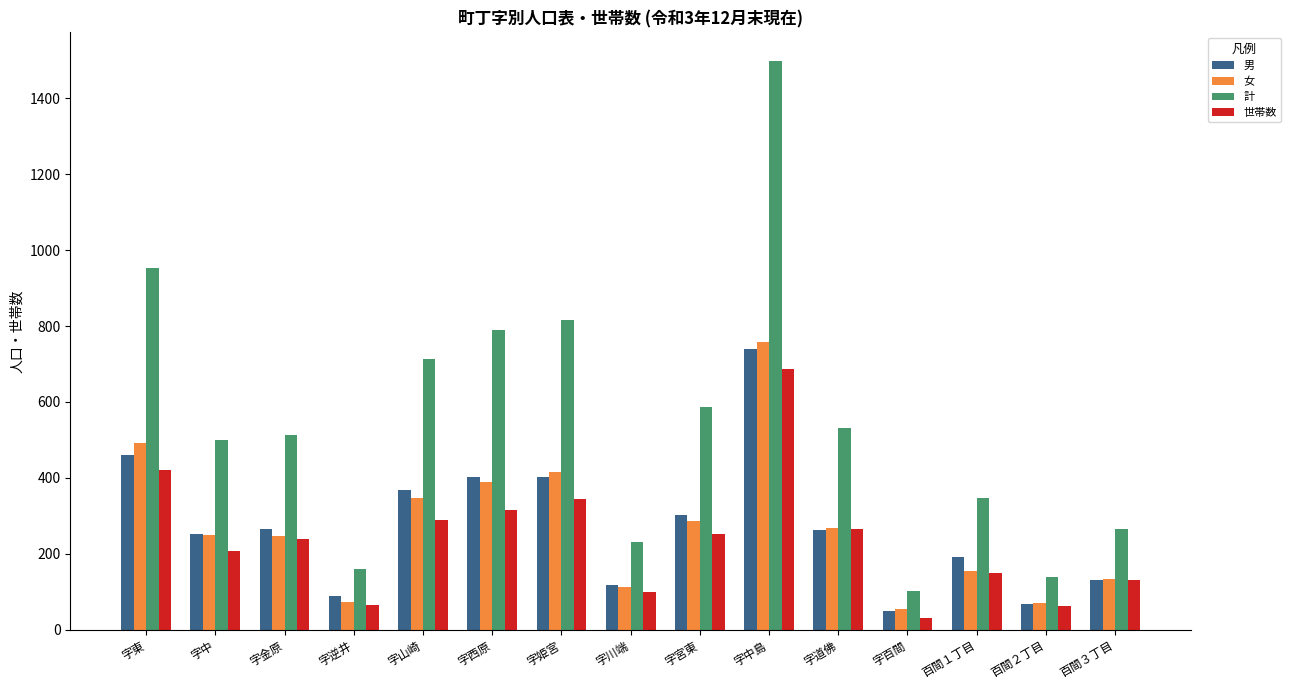

What is the minimum value for 世帯数?

32